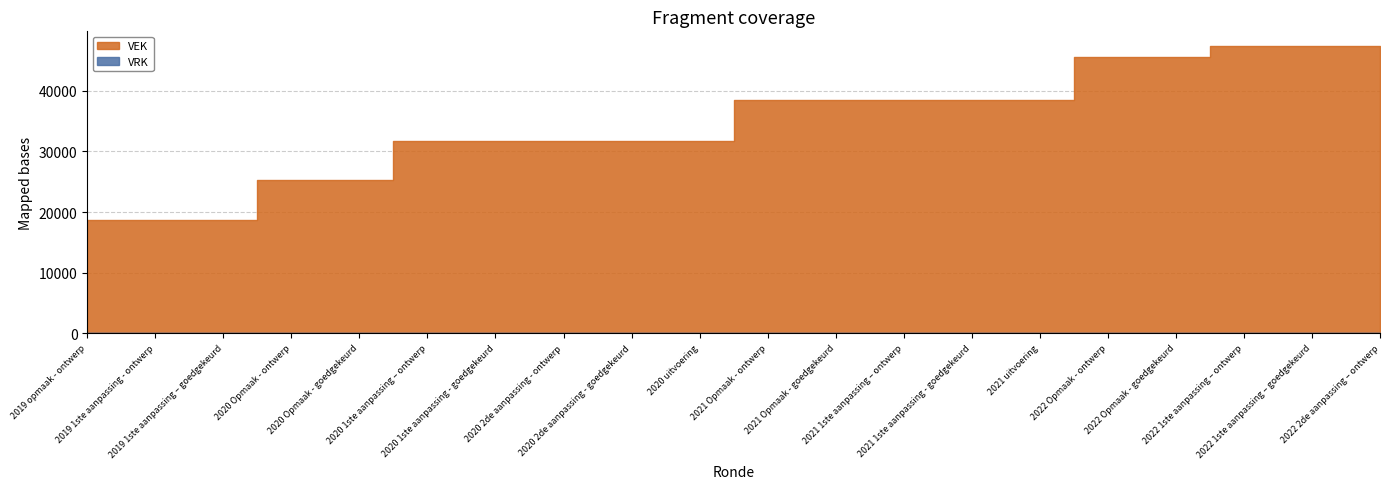

Is it true that VRK equals 0 at 2020 1ste aanpassing - goedgekeurd?

True